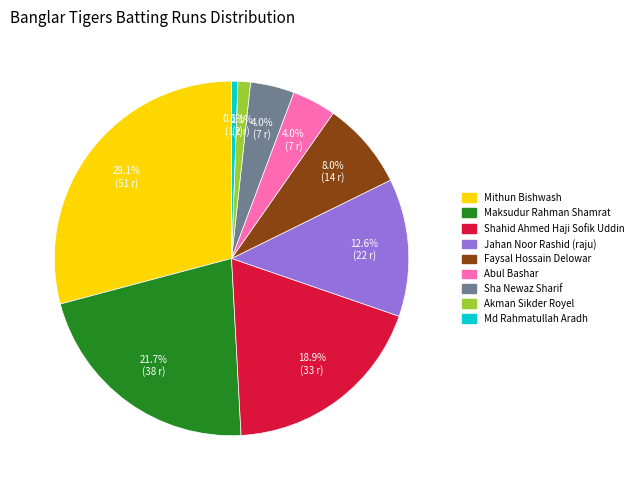

Is Md Rahmatullah Aradh the majority of the pie?

No